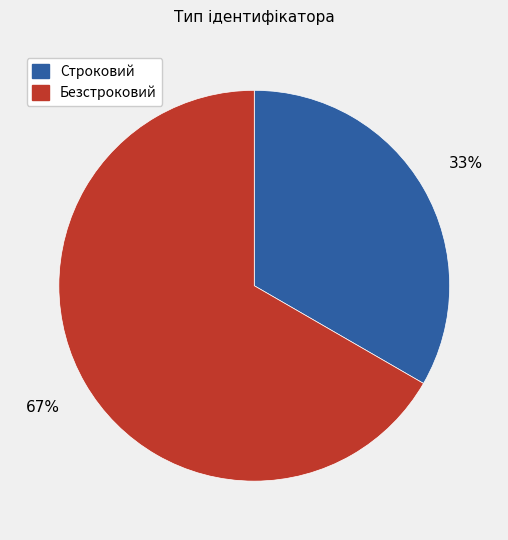

Is it true that Безстроковий is 79% of the pie?

False